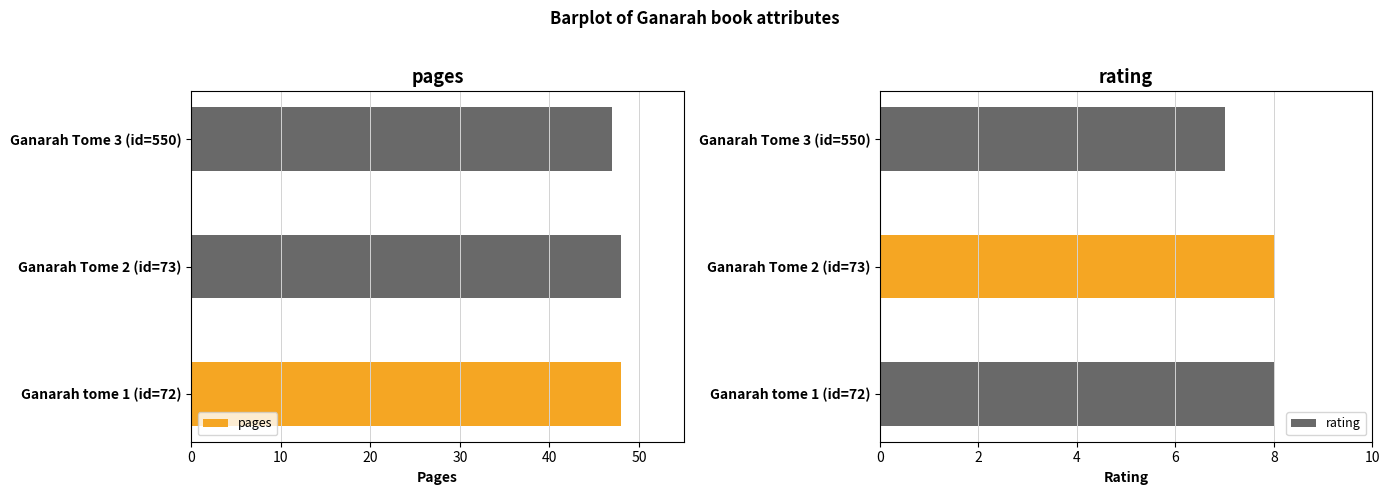

What is the highest value of the rating series?

8